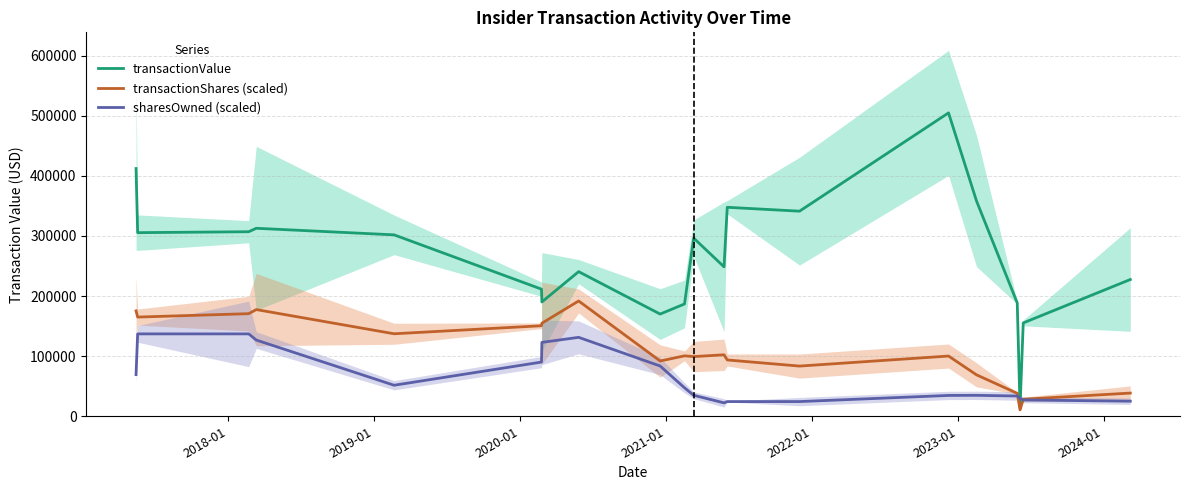

Does the chart display data point markers on the line(s)?

No